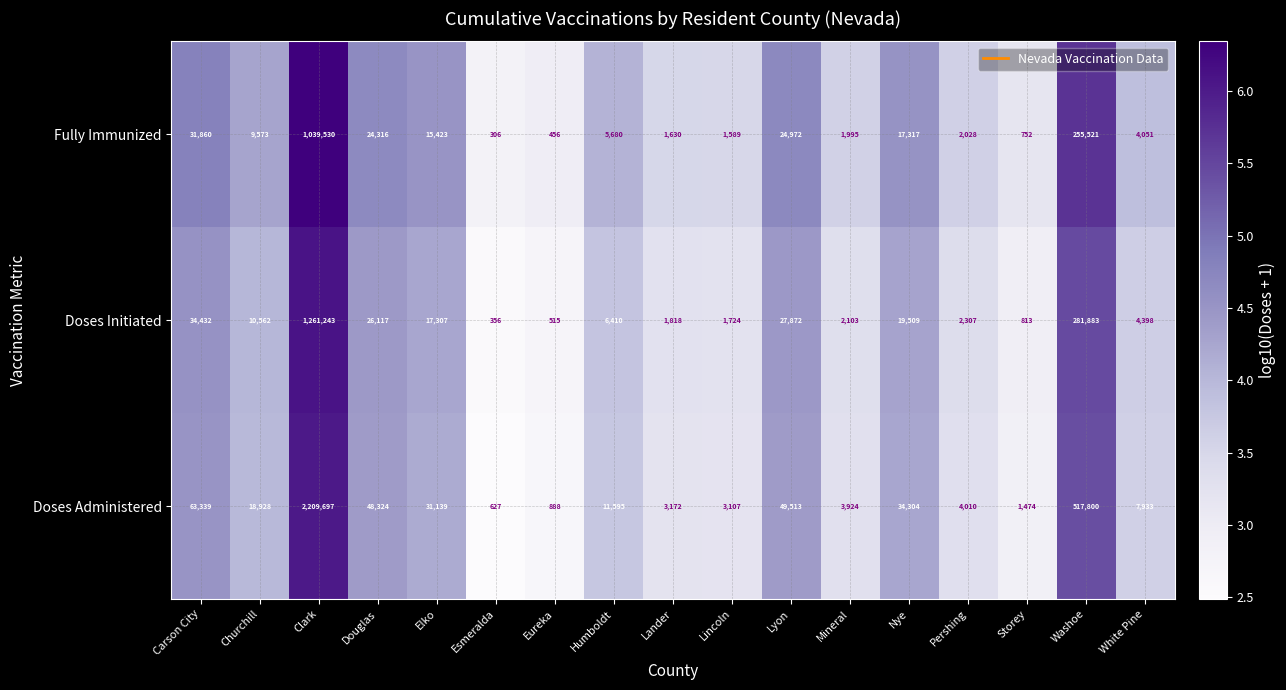

What is the greatest value displayed?

2209697